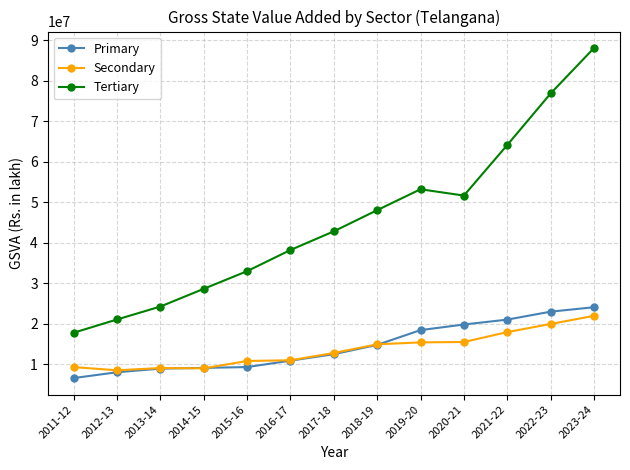

True or false: Tertiary has a value of 17759661.0 at 2011-12.

True